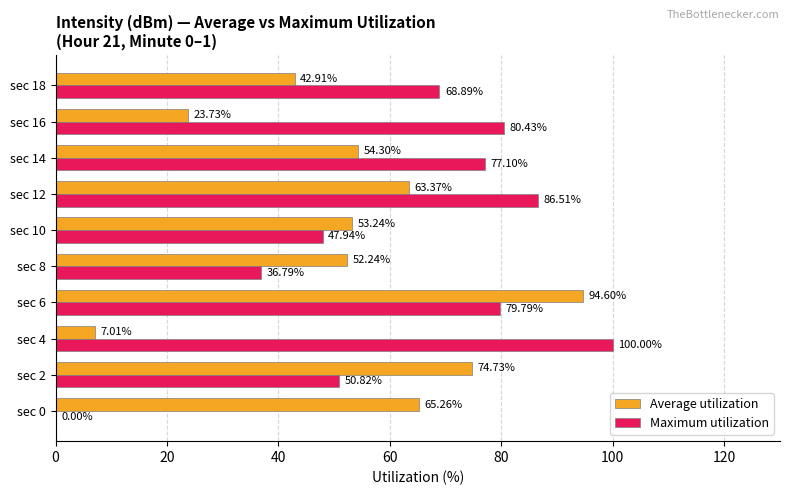

At which category is the sum across all series the highest?

sec 6